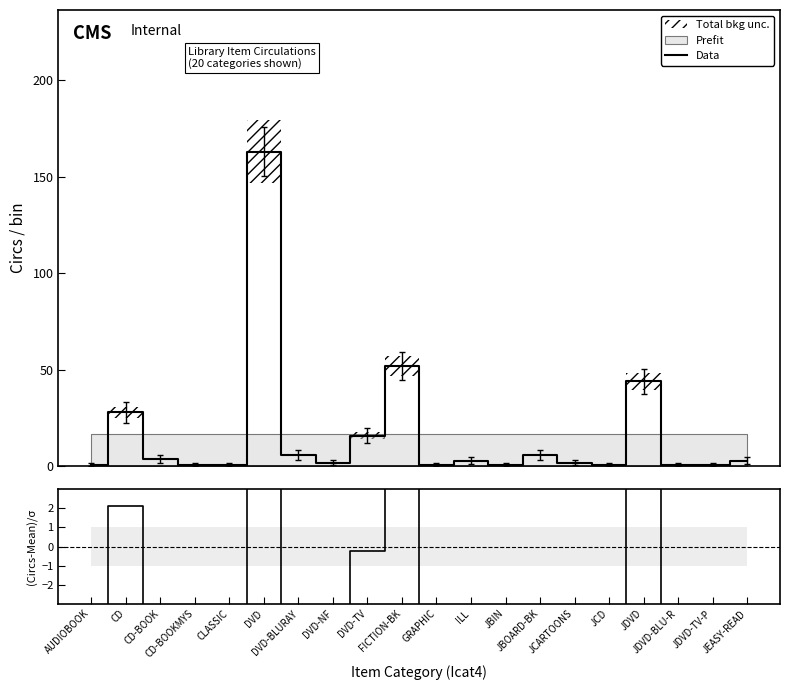

Which series has the largest total across all categories?

Data